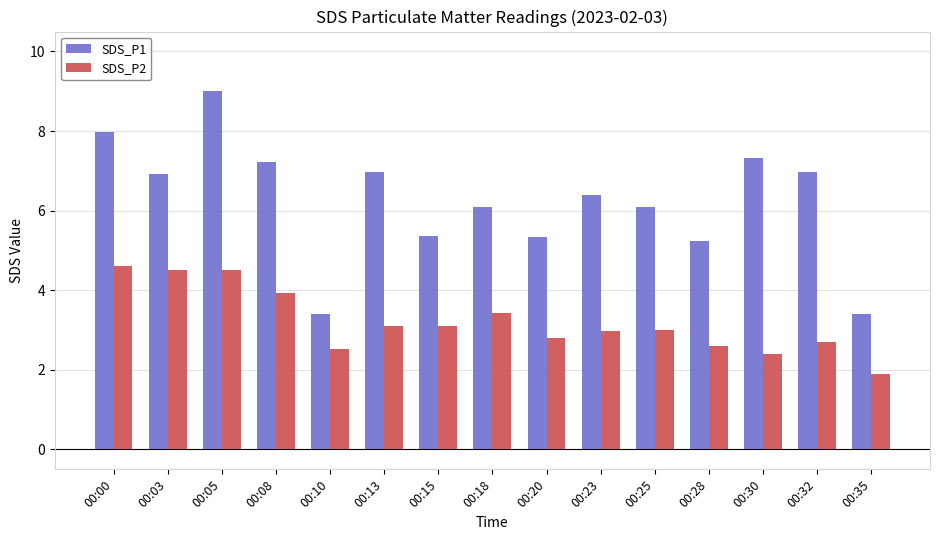

Is it true that SDS_P2 equals 1.6 at 00:18?

False